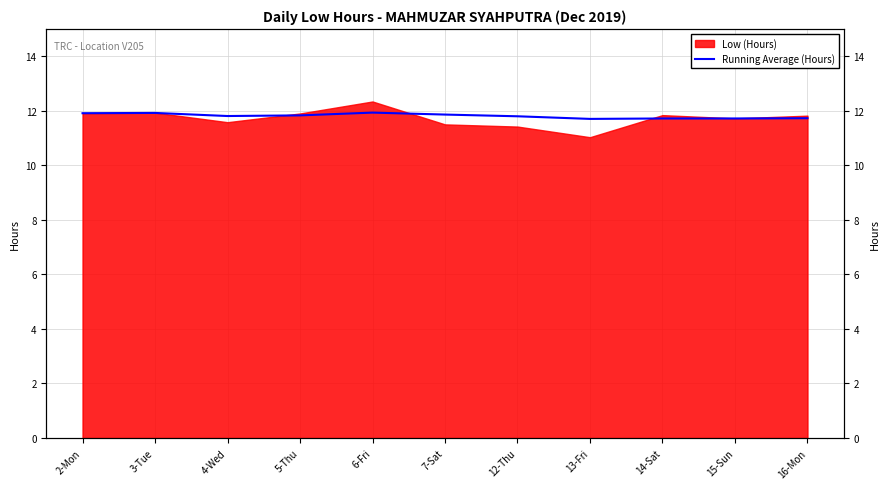

Which category has the lowest value across all series?

13-Fri